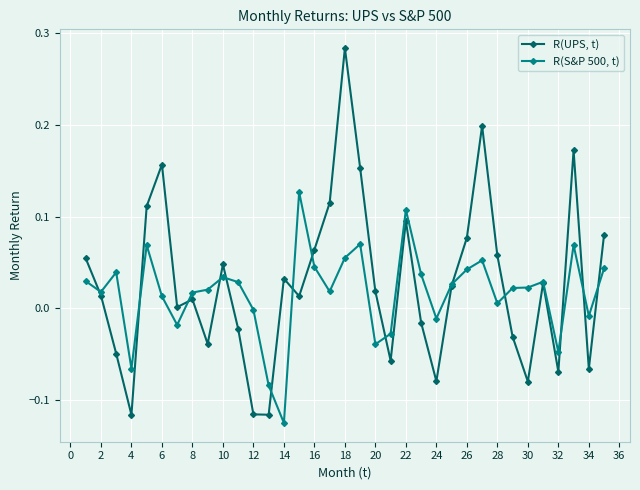

Which series has the widest spread of values?

R(UPS, t)